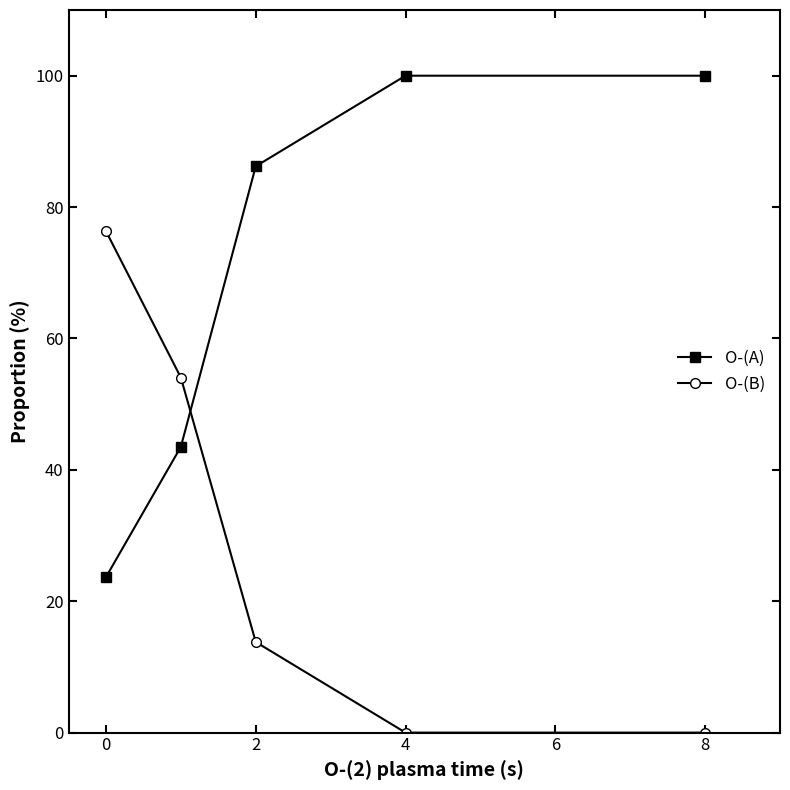

Which series has the largest total across all categories?

O-(A)